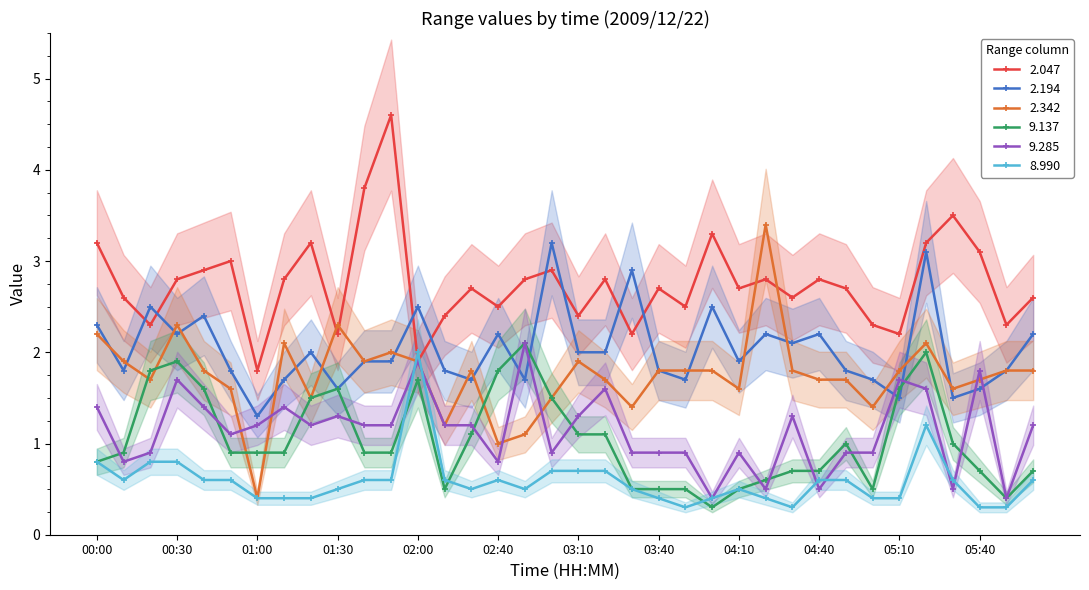

How many series are shown in this chart?

6